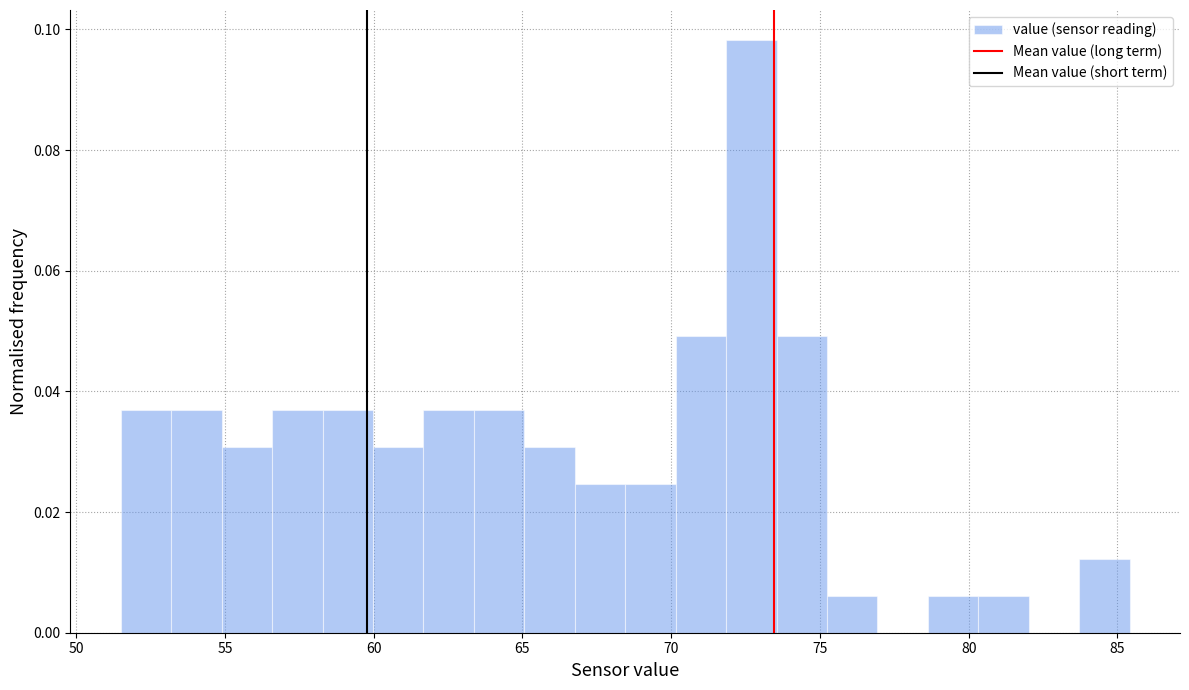

Around what value on the x-axis is the tallest bar? Give the approximate position of its centre, as read against the axis.

72.5